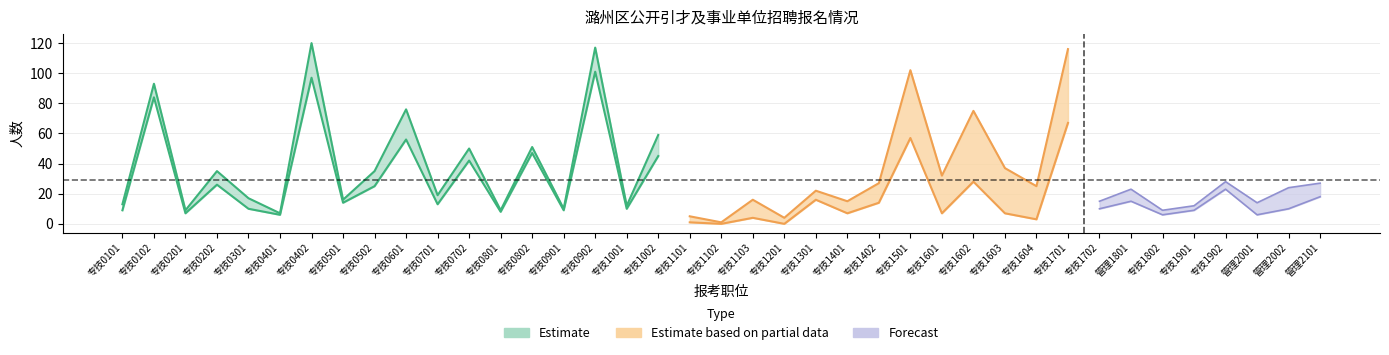

Reading left to right, transcribe all the data shown in this chart.

报岗人数: 报岗人数=13	审核通过人数=93	2=9	3=35	4=17	5=7	6=120	7=16	8=35	9=76	10=19	11=50	12=9	13=51	14=10	15=117	16=12	17=59	18=5	19=1	20=16	21=4	22=22	23=15	24=27	25=102	26=32	27=75	28=37	29=25	30=116	31=15	32=23	33=9	34=12	35=28	36=14	37=24	38=27
审核通过人数: 报岗人数=9	审核通过人数=84	2=7	3=26	4=10	5=6	6=97	7=14	8=25	9=56	10=13	11=42	12=8	13=47	14=9	15=101	16=10	17=45	18=1	19=0	20=4	21=0	22=16	23=7	24=14	25=57	26=7	27=28	28=7	29=3	30=67	31=10	32=15	33=6	34=9	35=23	36=6	37=10	38=18